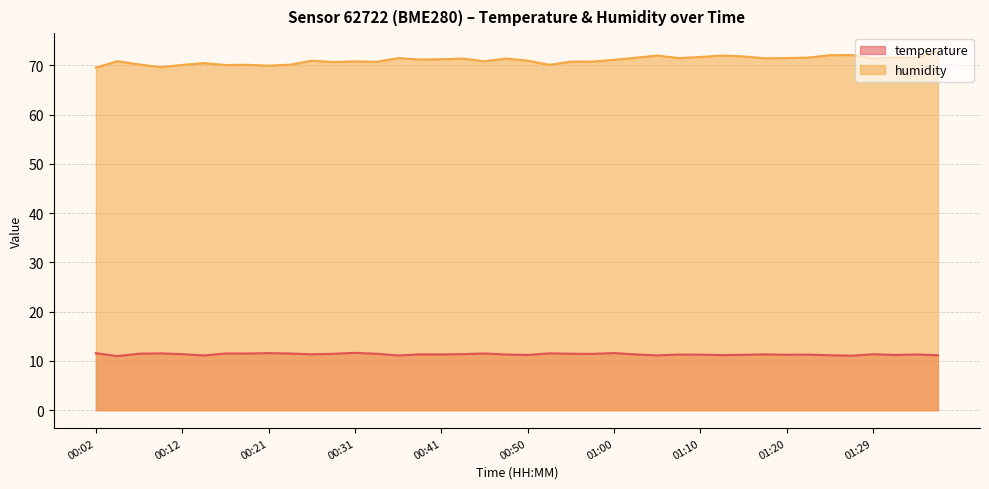

What is the greatest value displayed?

72.9